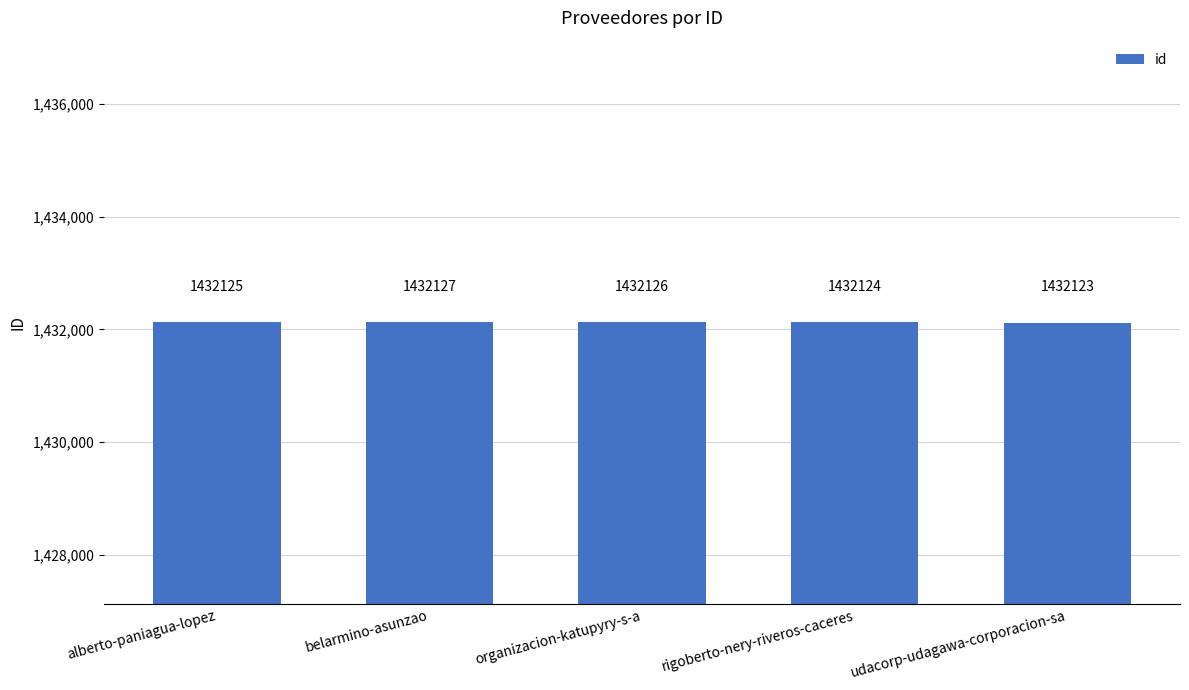

Read the value at alberto-paniagua-lopez.

1432125